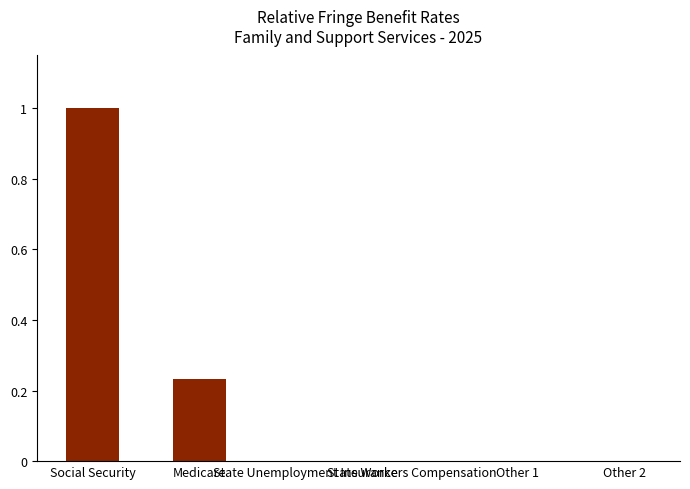

What is the maximum value shown in the chart?

1.0